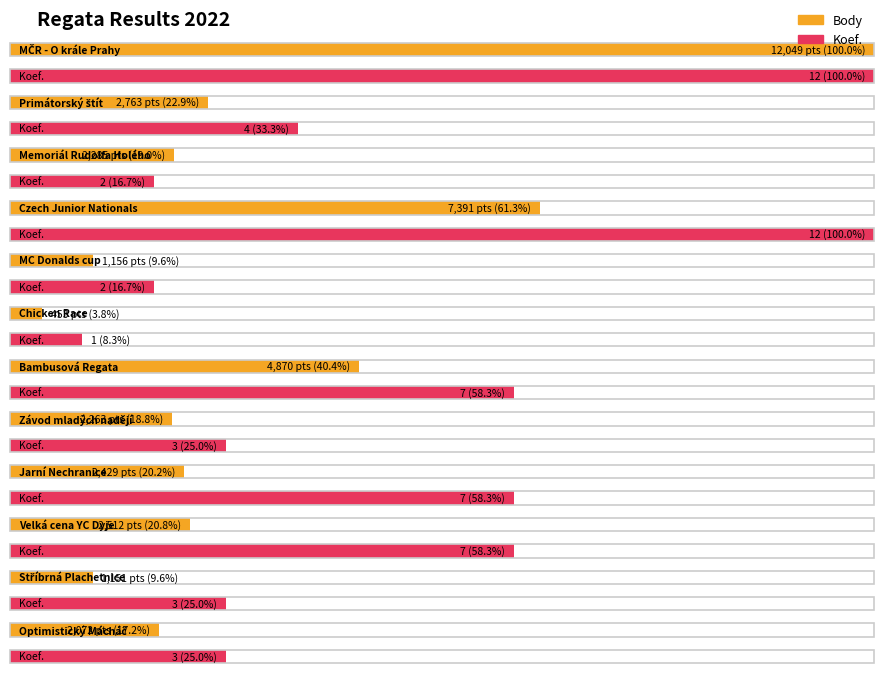

Which series has the largest total across all categories?

Body